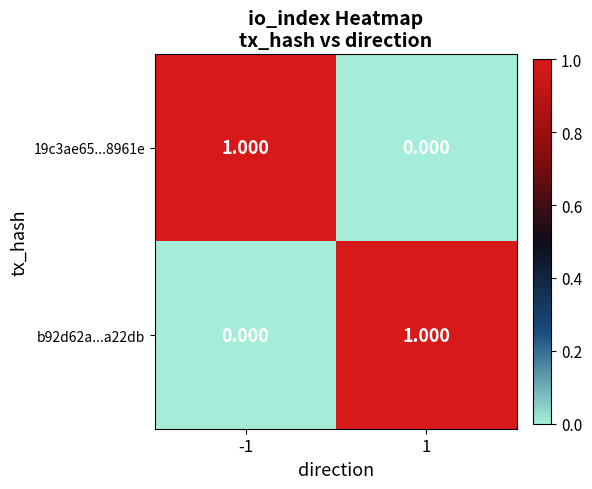

How many series are shown in this chart?

2